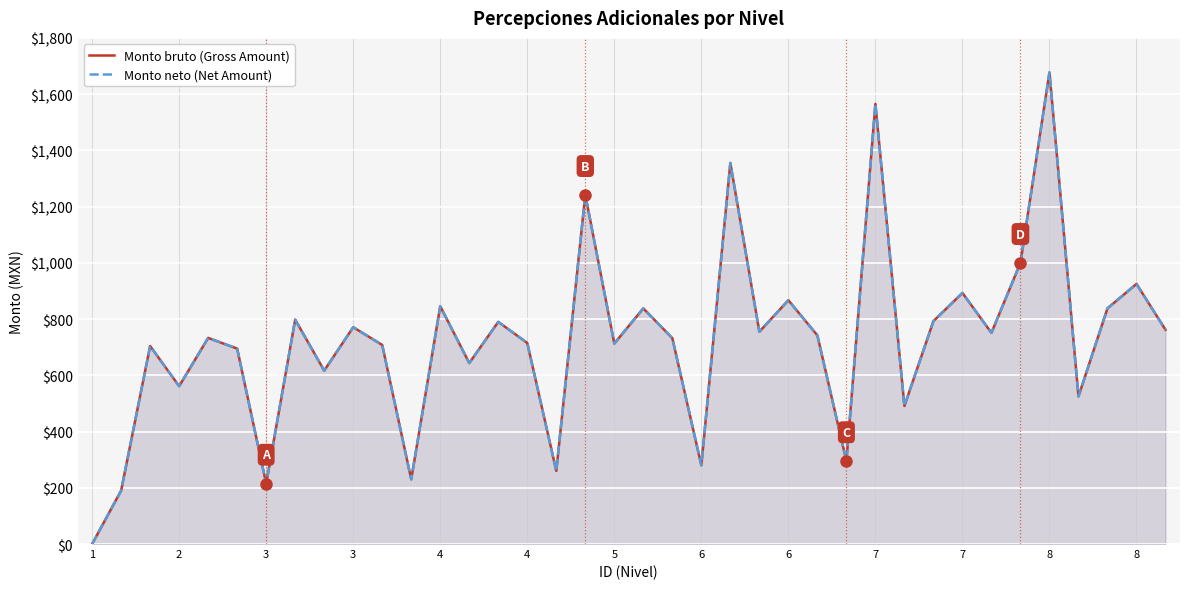

True or false: Monto bruto (Gross Amount) and Monto neto (Net Amount) cross at least once.

False